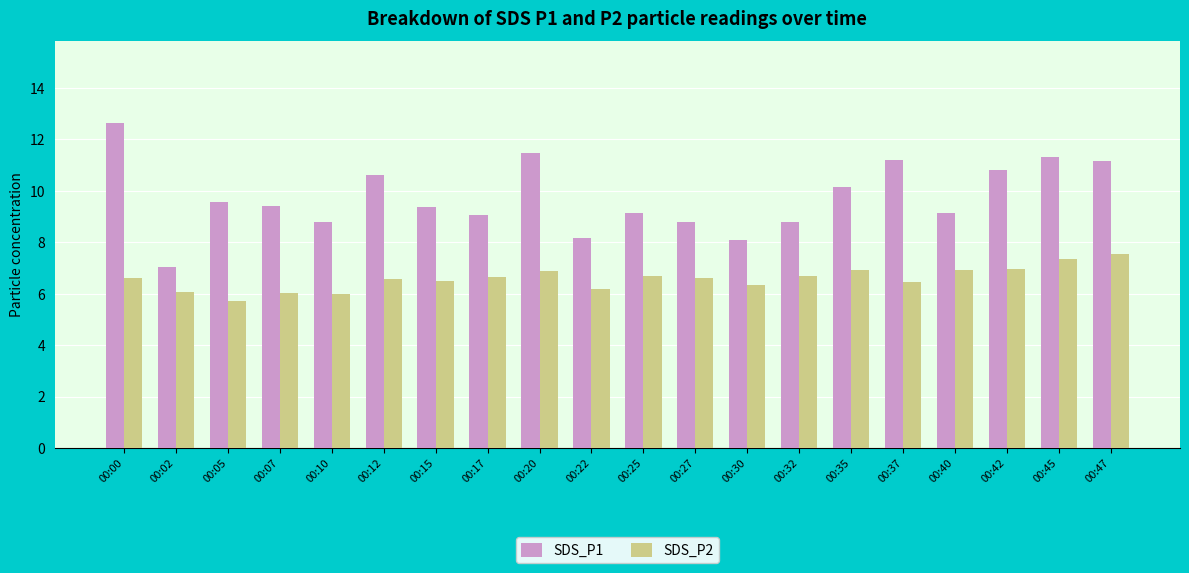

What is the lowest value of the SDS_P1 series?

7.0